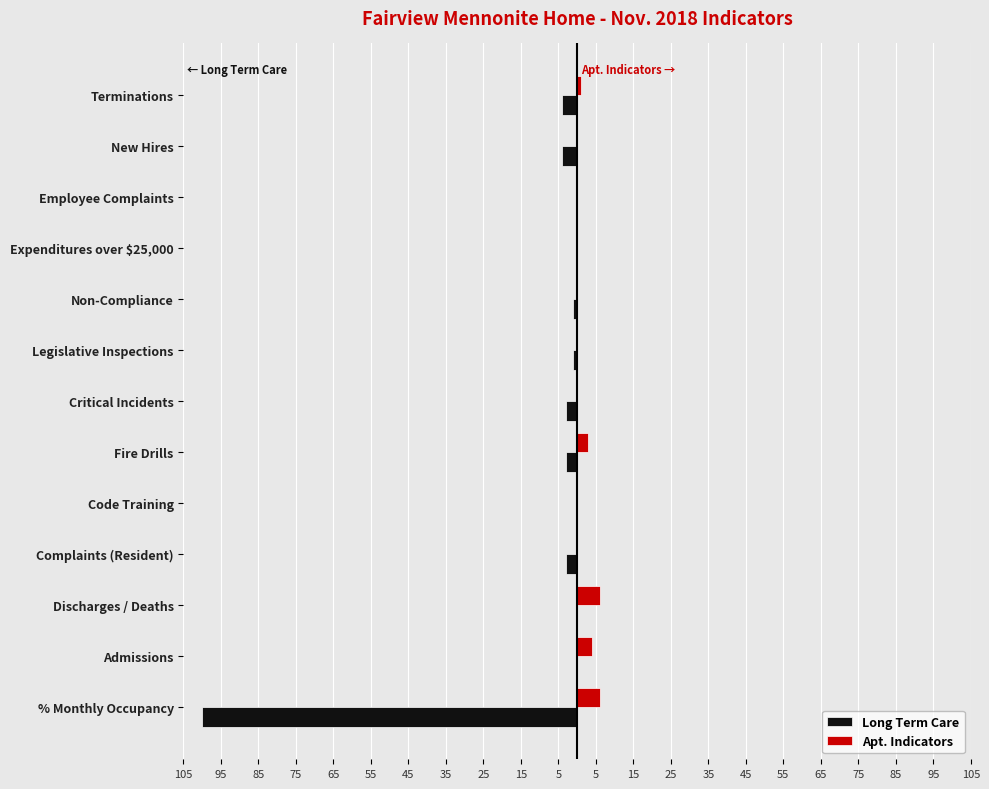

What is the sum of all Apt. Indicators values?

20